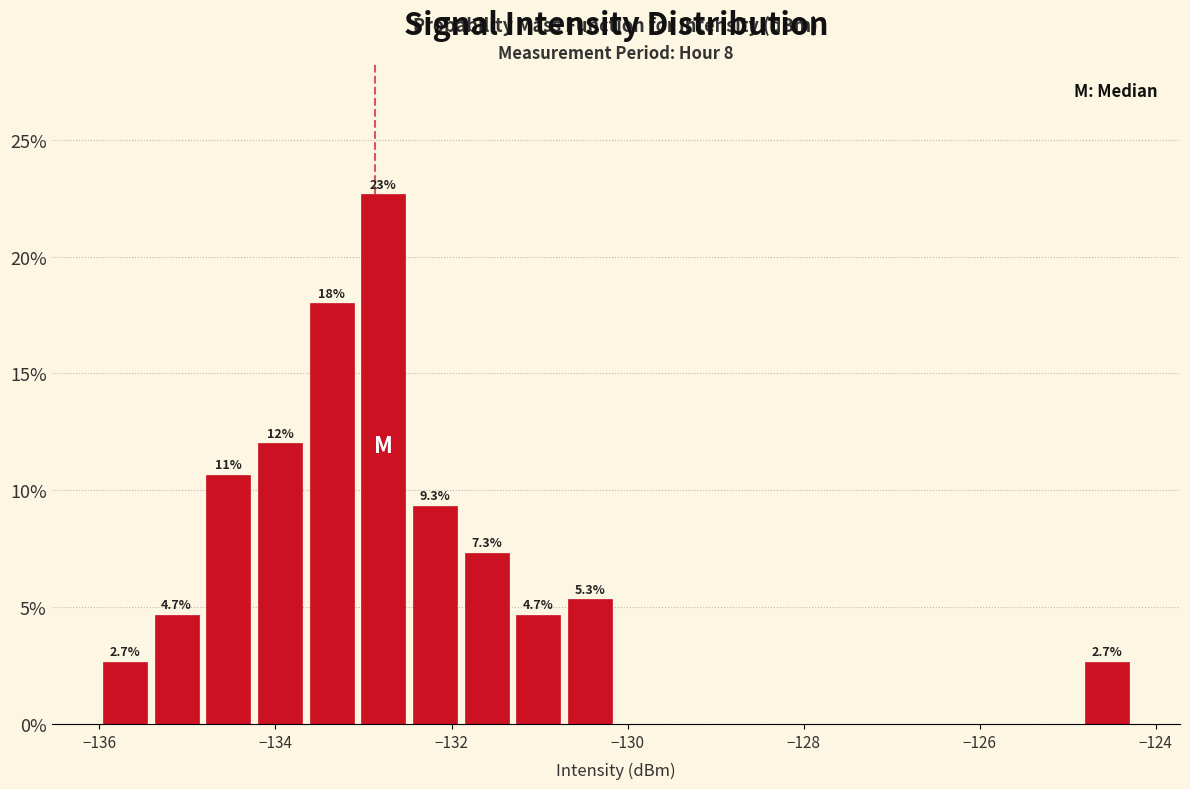

Around what value on the x-axis is the tallest bar? Give the approximate position of its centre, as read against the axis.

-132.8